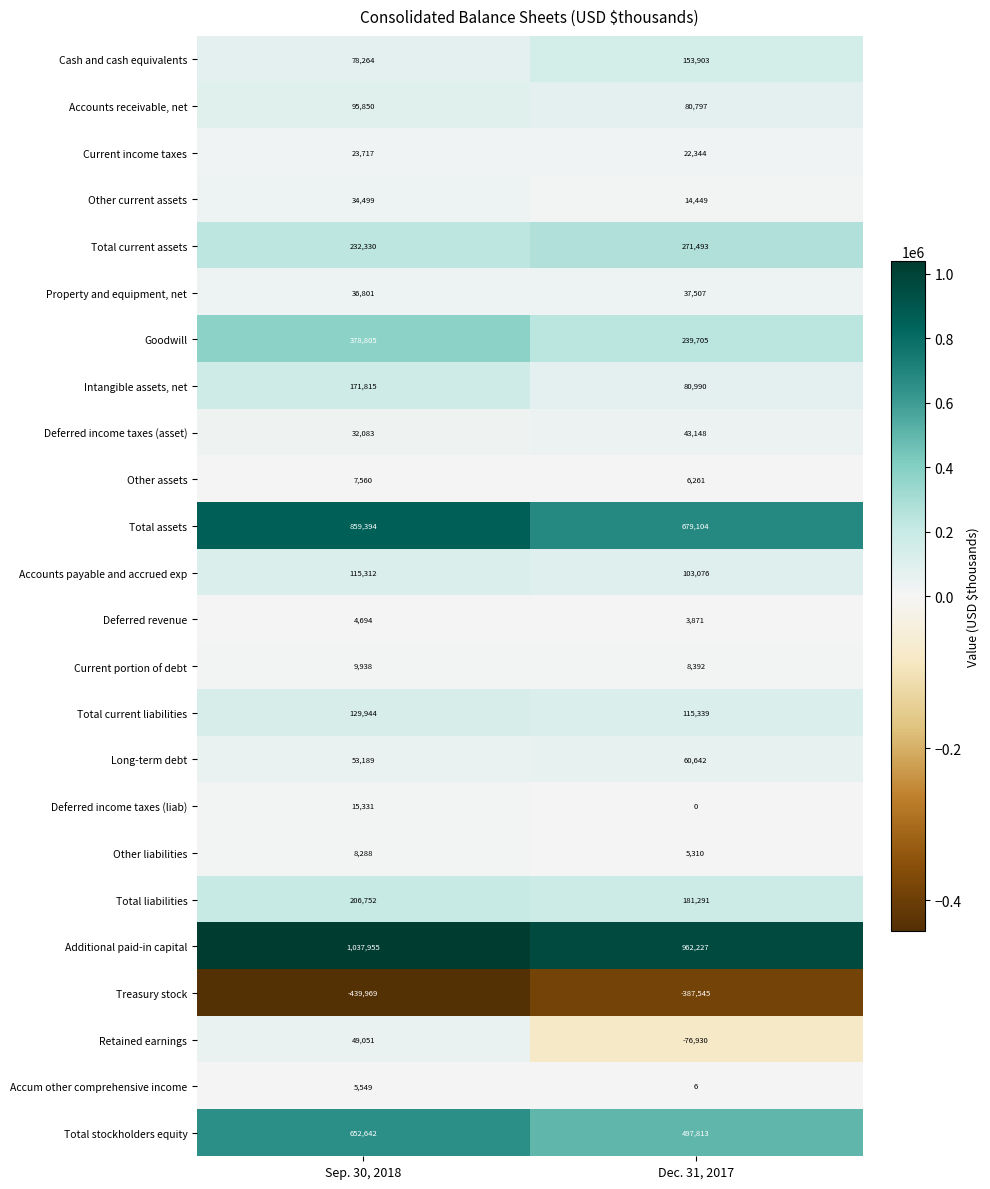

Which series changed the most between Sep. 30, 2018 and Dec. 31, 2017?

Total assets